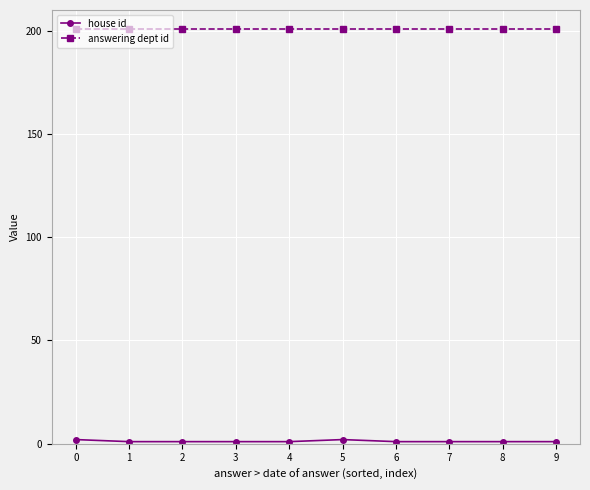

What is the sum of all answering dept id values?

2010